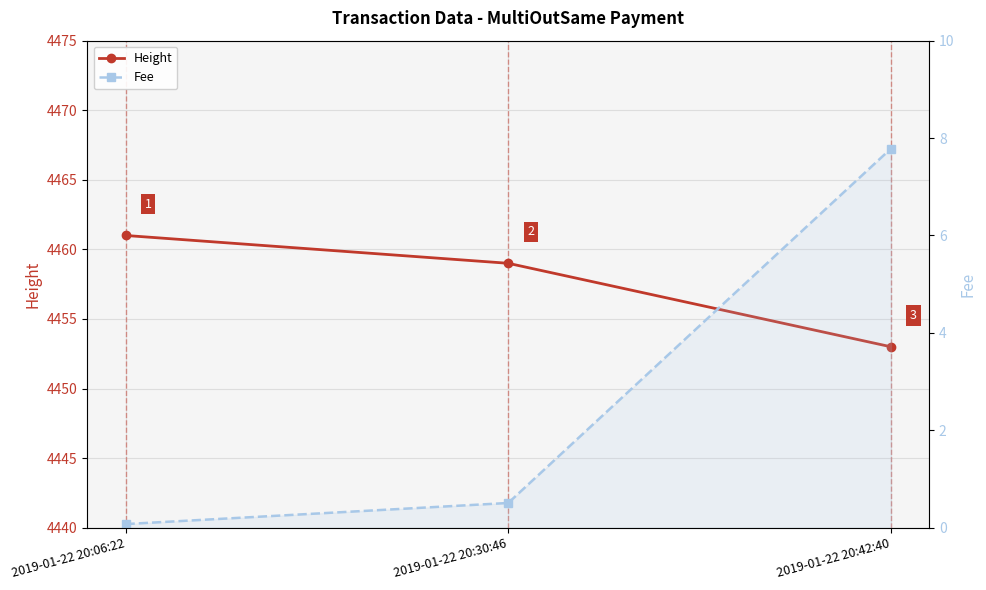

How many lines are shown in the chart?

2